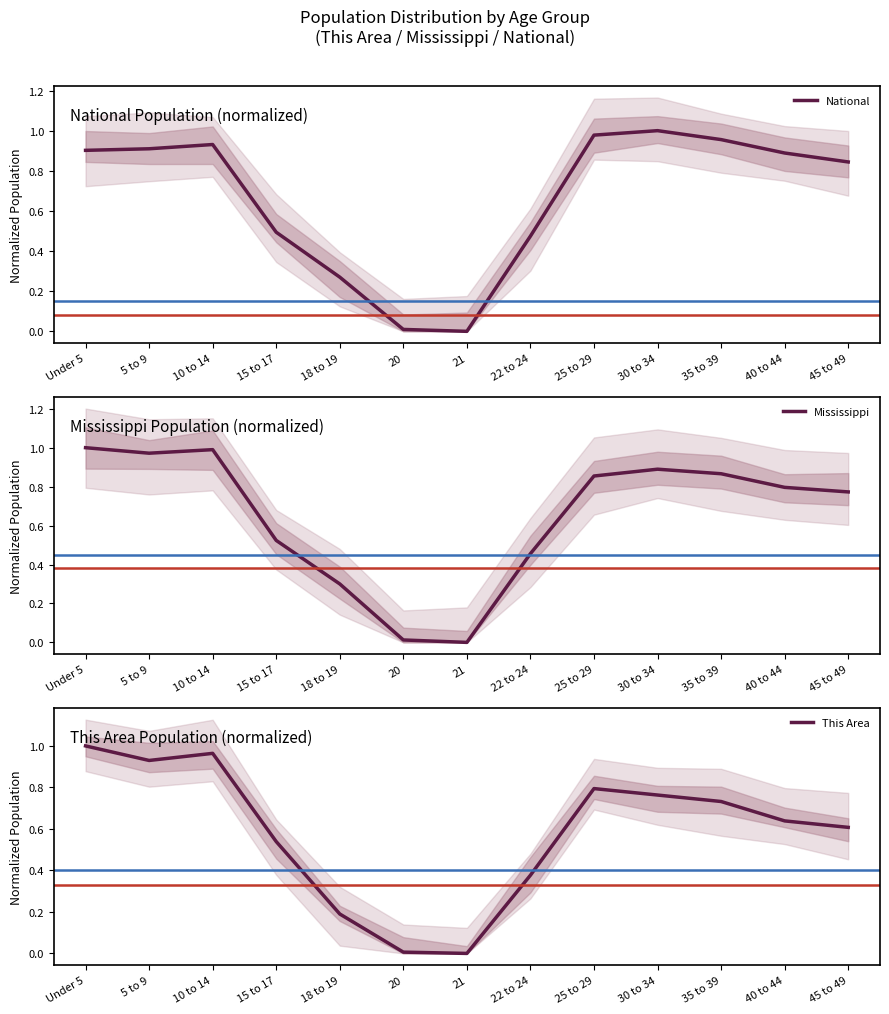

What position from the right is 35 to 39?

3